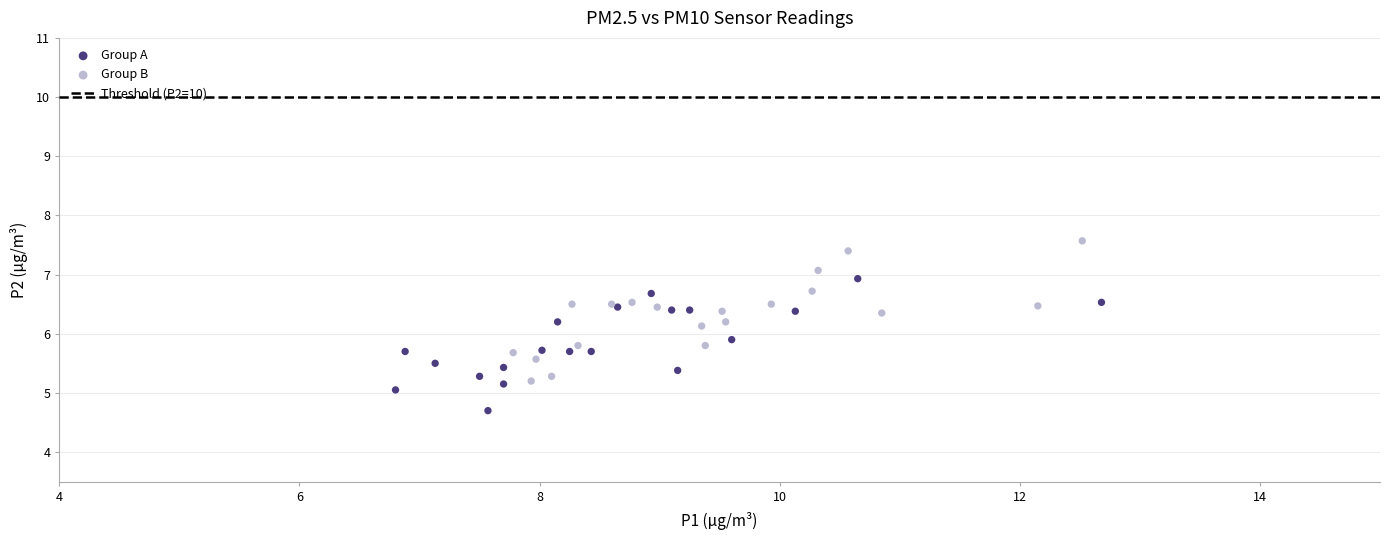

Which series reaches the maximum Y coordinate?

Group B